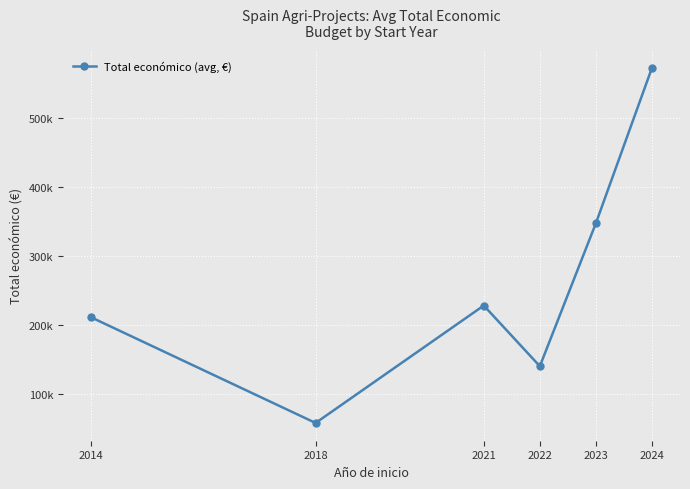

Does the chart have visible grid lines?

Yes